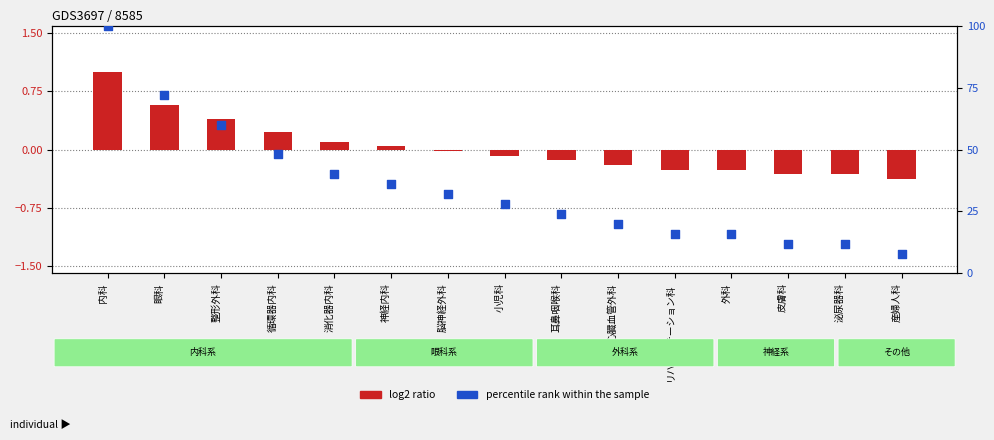

What are all the series names shown in the legend?

log2 ratio, percentile rank within the sample